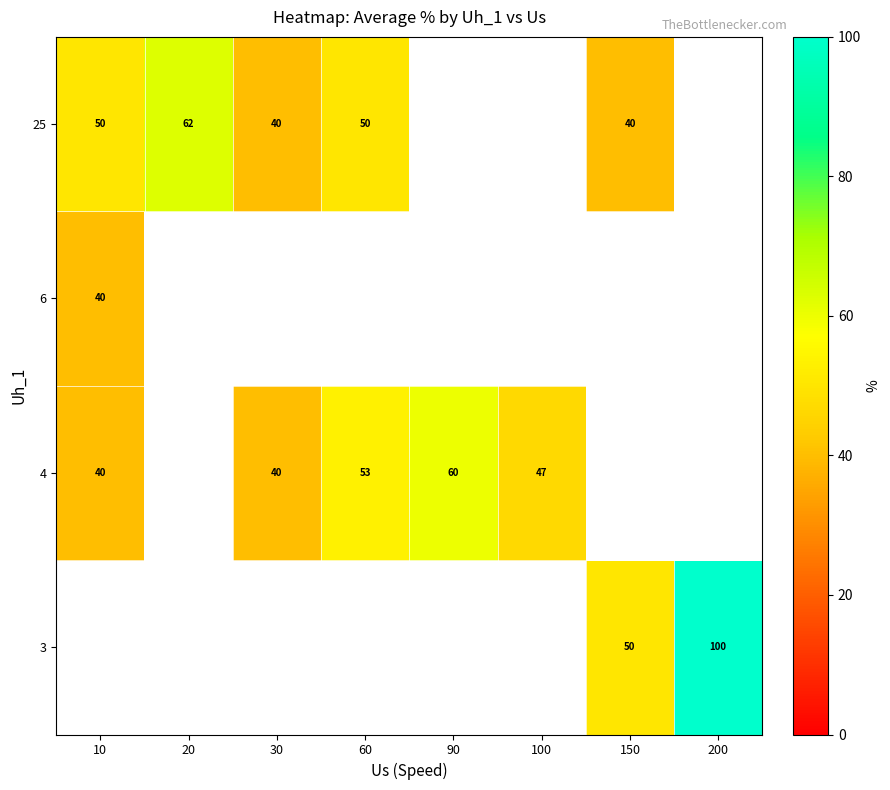

True or false: 4 has a value of 91 at 90.

False